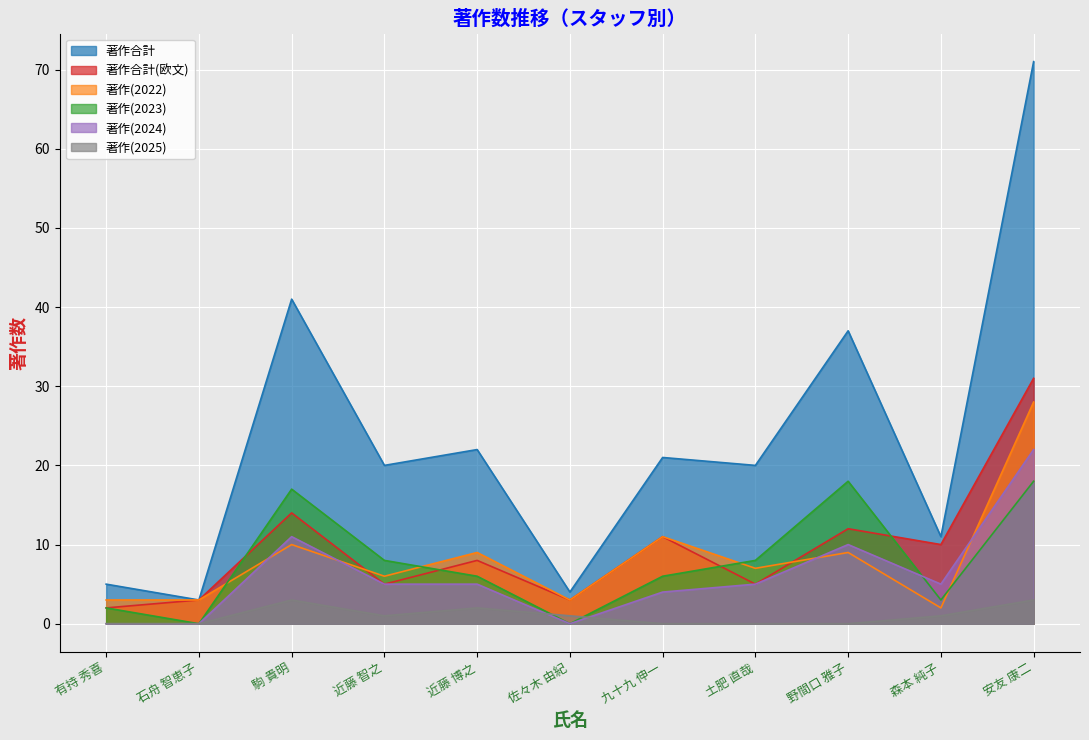

What is the difference between the highest and lowest values at 佐々木 由紀?

4